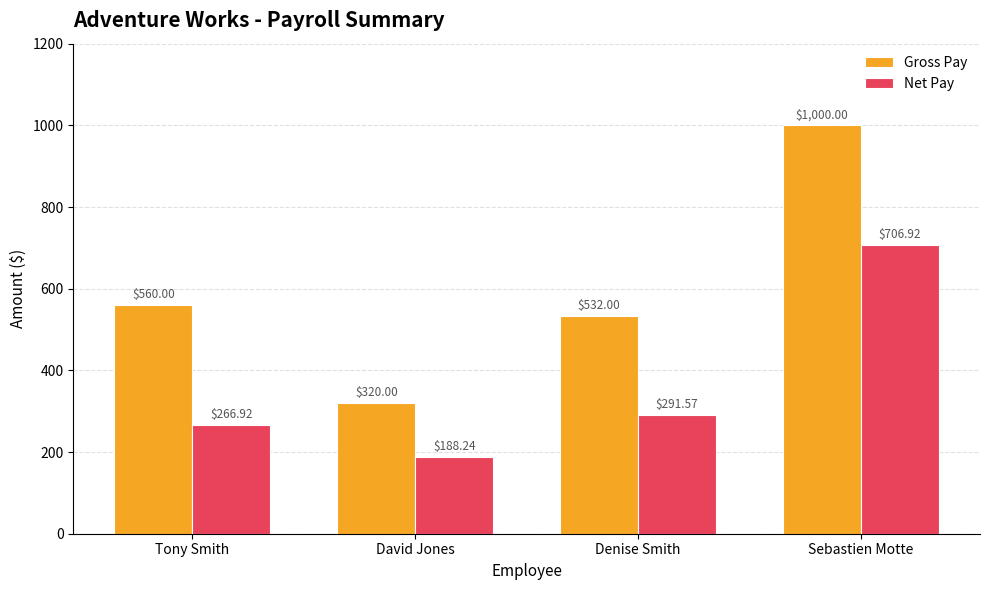

What is the label of the 4th bar from the left?

Sebastien Motte